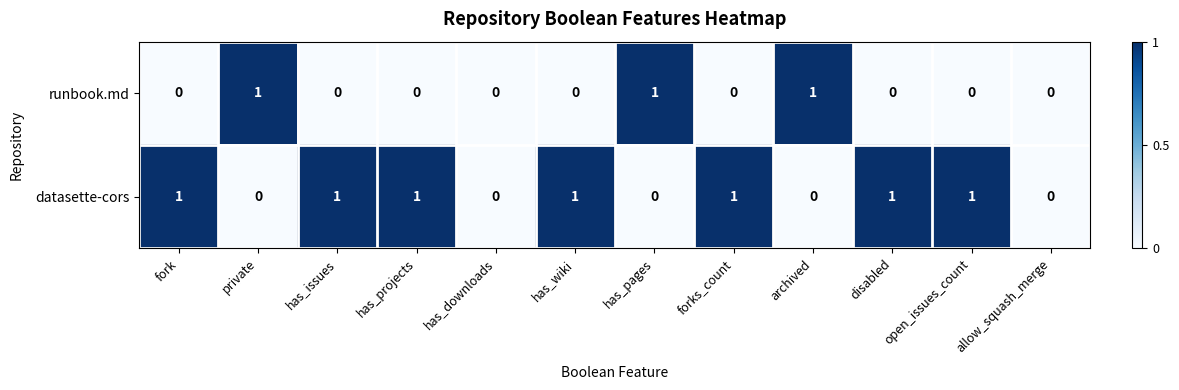

List the series in order of their overall mean, lowest first.

runbook.md, datasette-cors